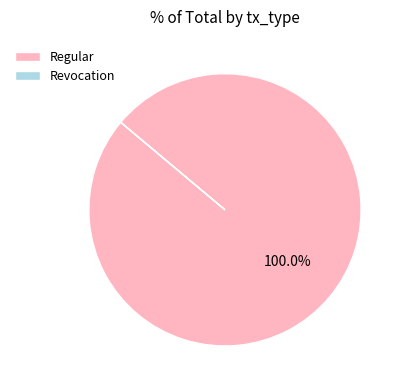

Is there a majority slice in this chart?

Yes